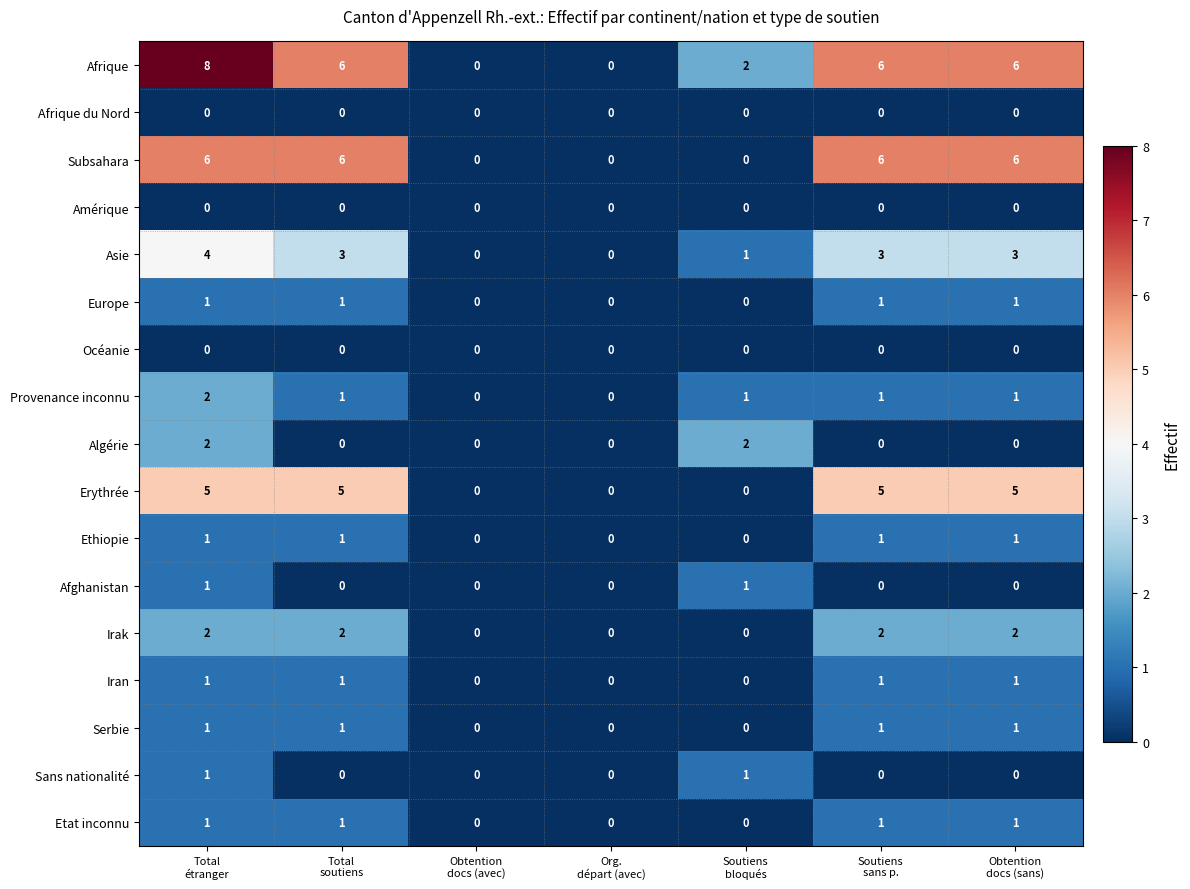

Which series has the largest total across all categories?

Afrique